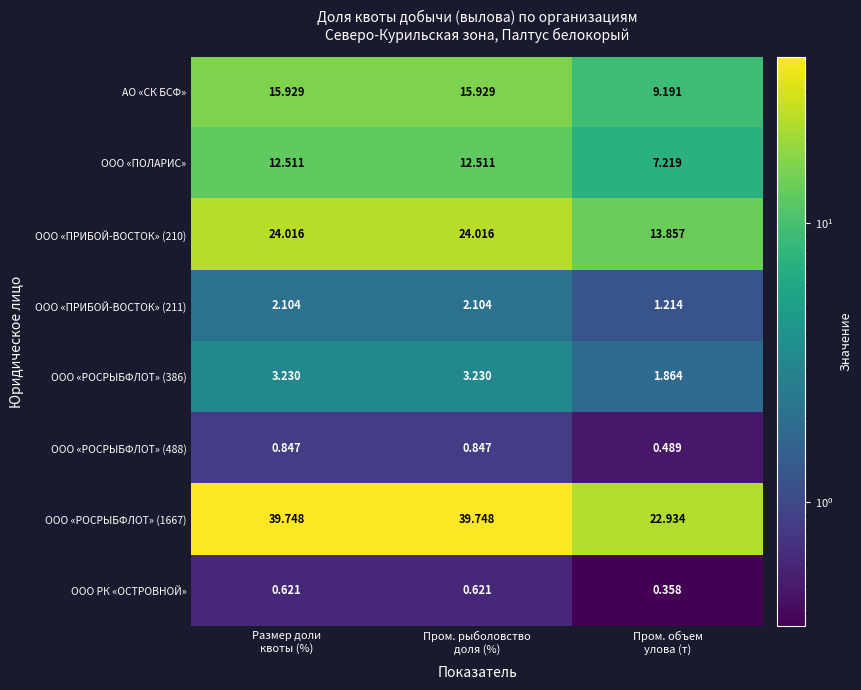

Which series has the largest total across all categories?

ООО «РОСРЫБФЛОТ» (1667)